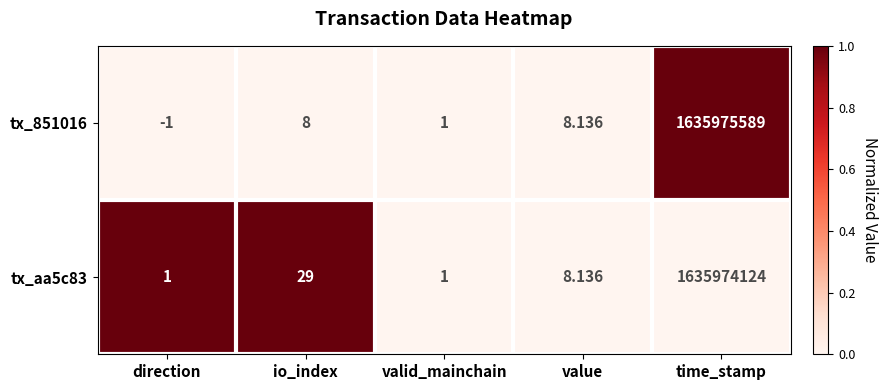

List the labels in order of tx_851016 value, smallest first.

direction, valid_mainchain, io_index, value, time_stamp